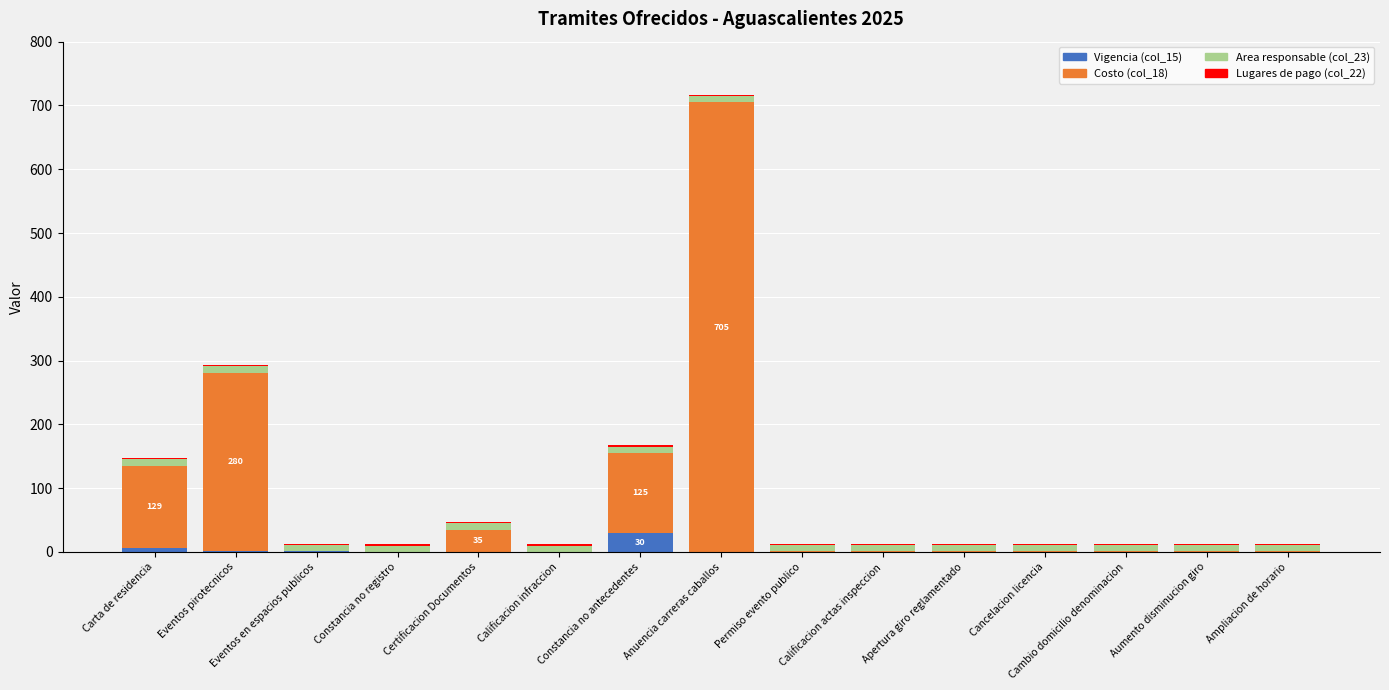

True or false: Vigencia (col_15) has a value of 0 at Cambio domicilio denominacion.

True